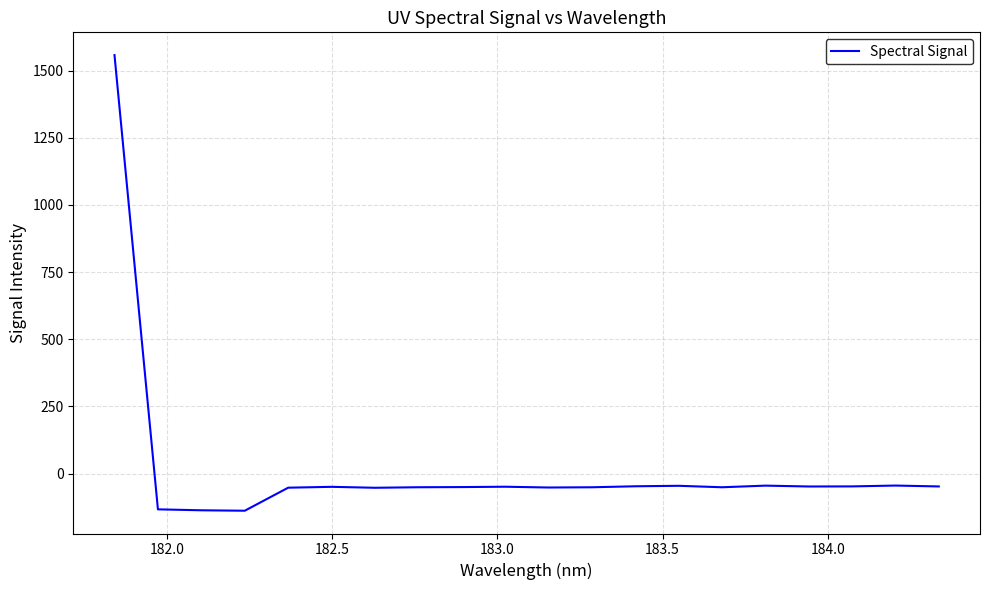

What is the difference between the maximum and minimum values?

1696.0